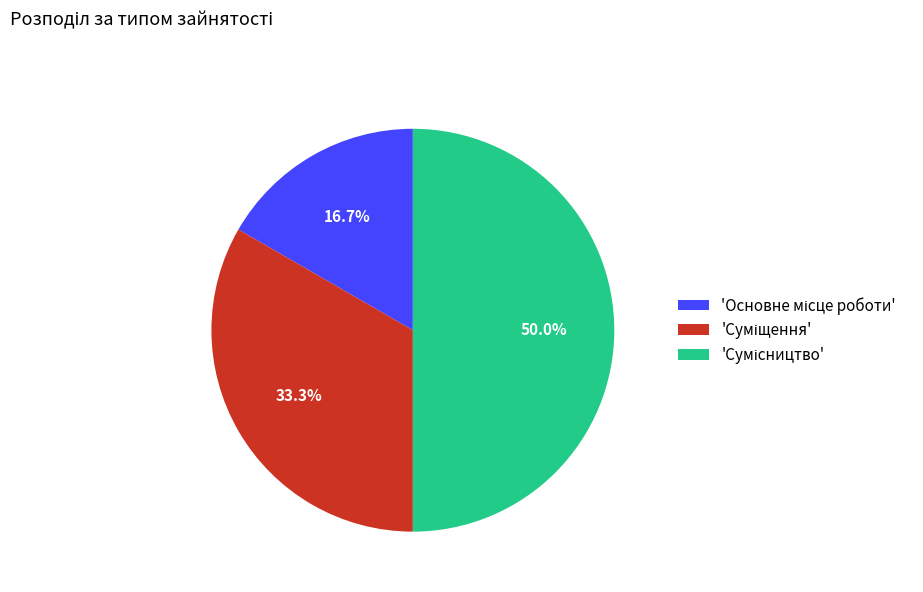

How many segments does this pie chart have?

3